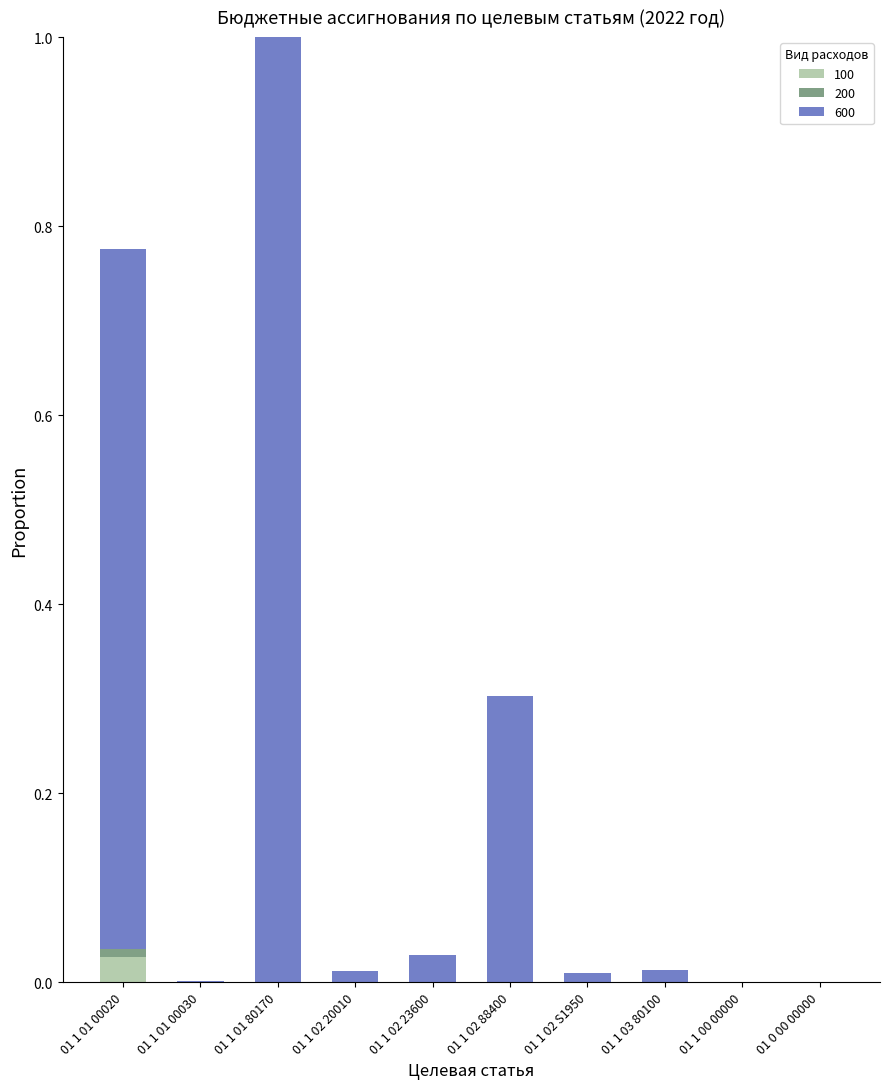

True or false: 100 has a value of 0.0 at 01 1 03 80100.

True